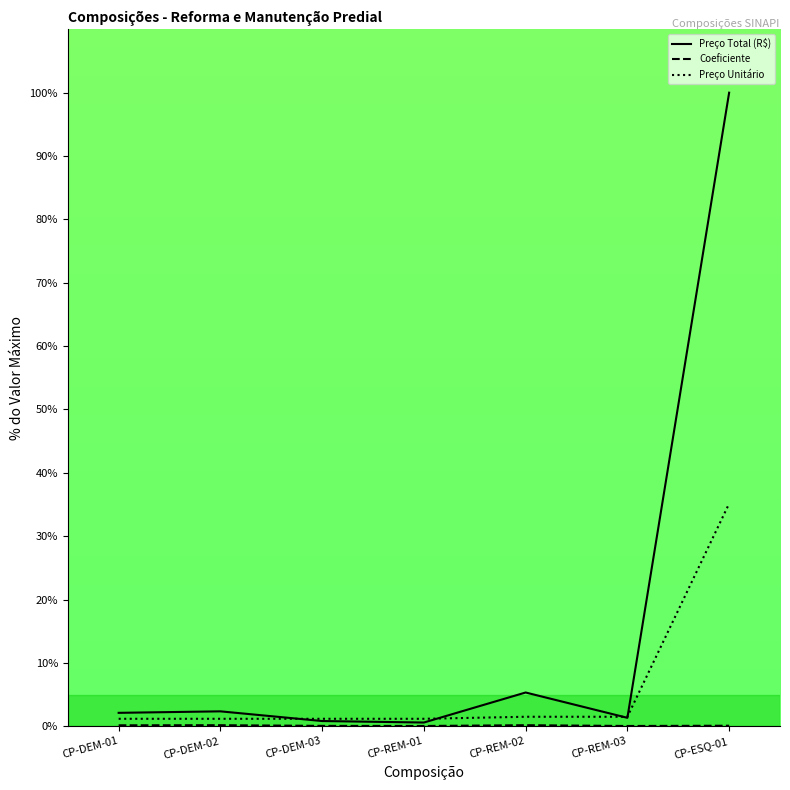

True or false: Coeficiente has a value of 0.1 at CP-ESQ-01.

True